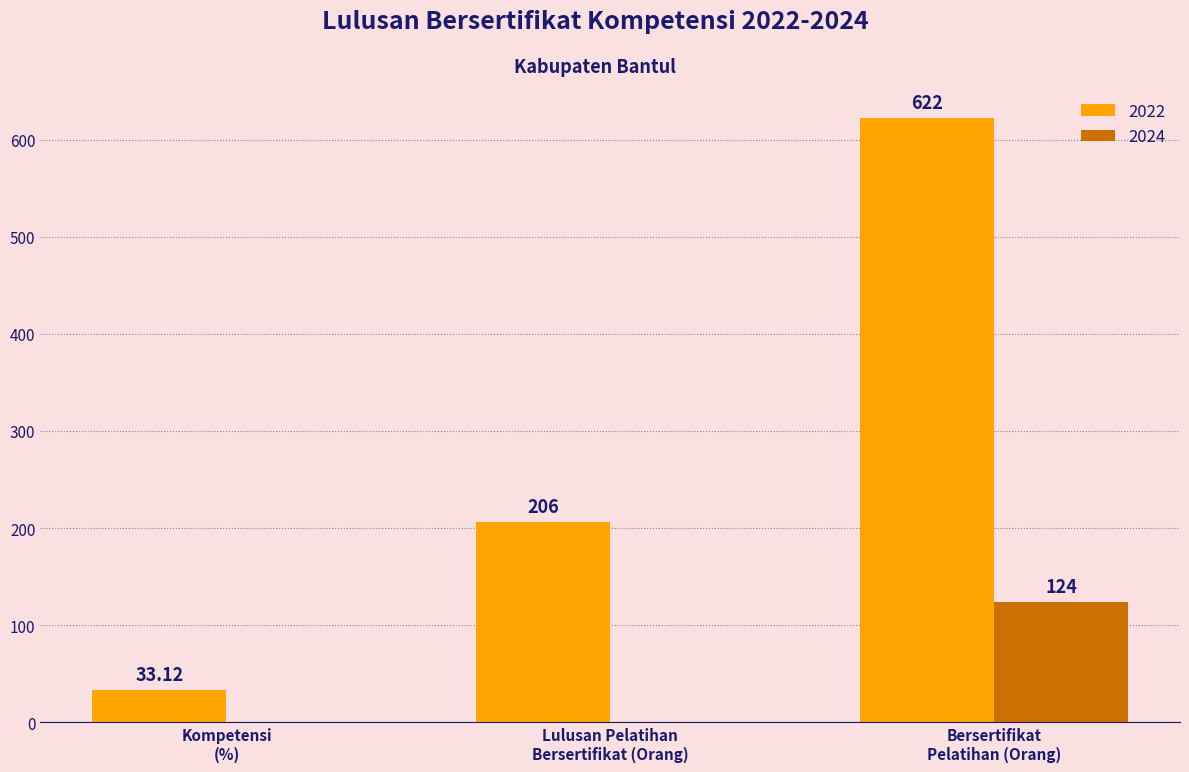

What are all the series names shown in the legend?

2022, 2024